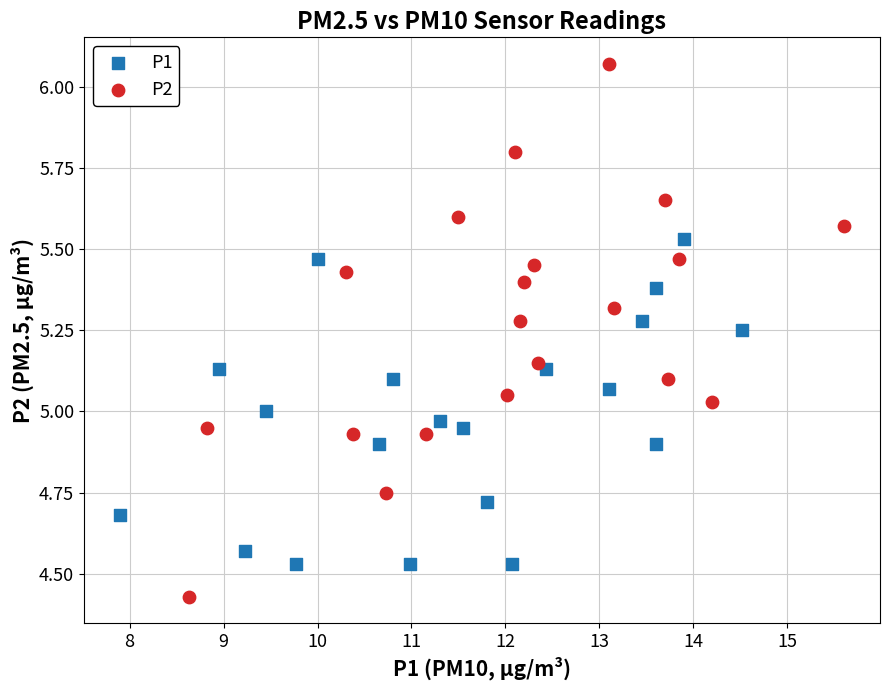

Which series contains the lowest Y value?

P2